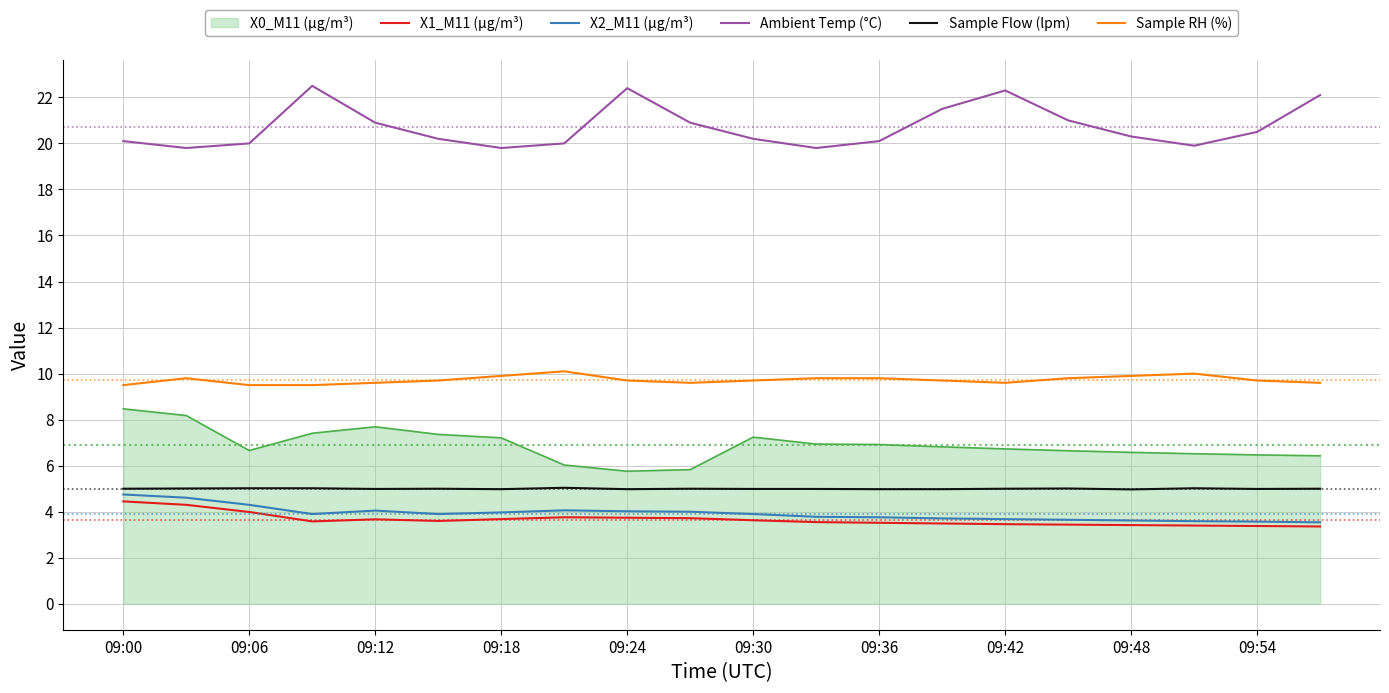

True or false: Sample RH (%) and Sample Flow (lpm) cross at least once.

False